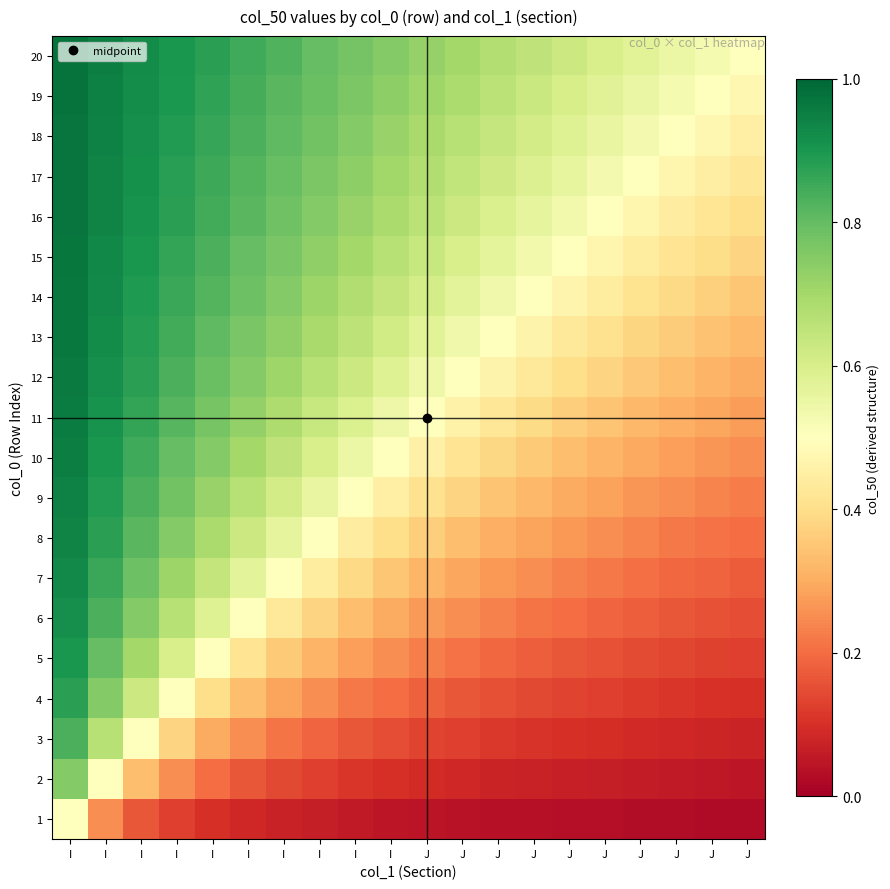

List the series in order of their peak value, highest first.

20, 19, 18, 17, 16, 15, 14, 13, 12, 11, 10, 9, 8, 7, 6, 5, 4, 3, 2, 1